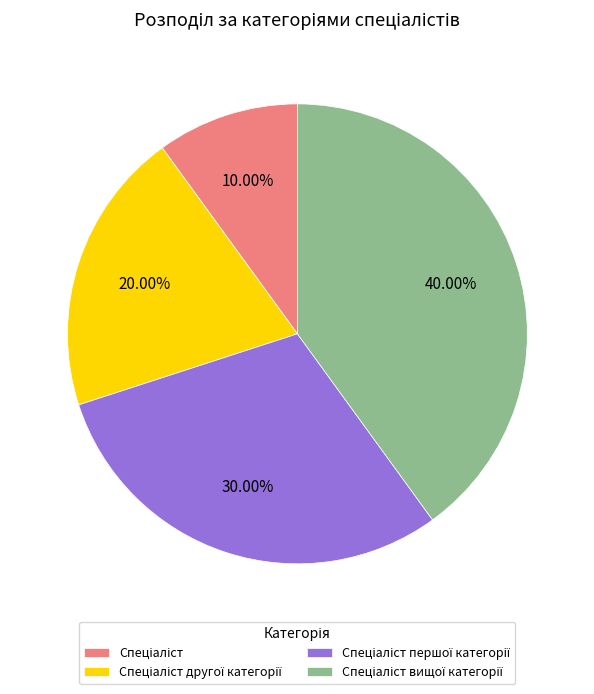

Count the number of slices in the pie.

4